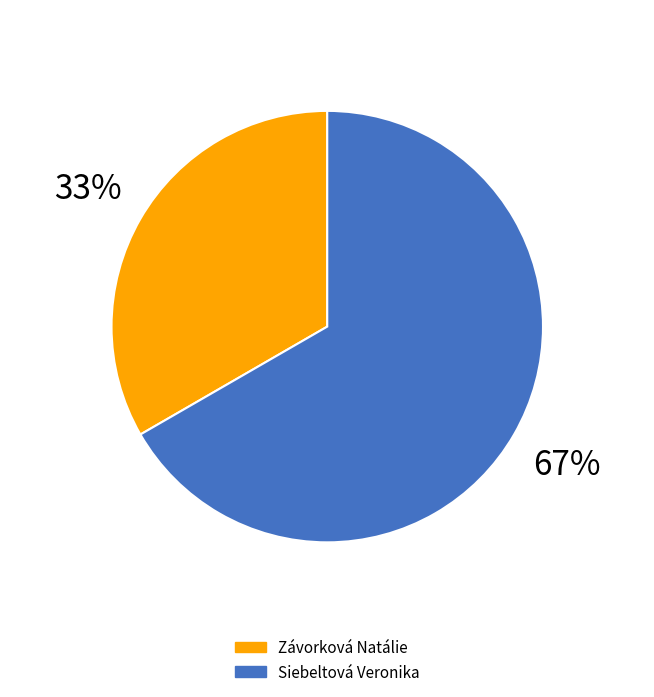

Rank the categories by value from highest to lowest.

Siebeltová Veronika, Závorková Natálie